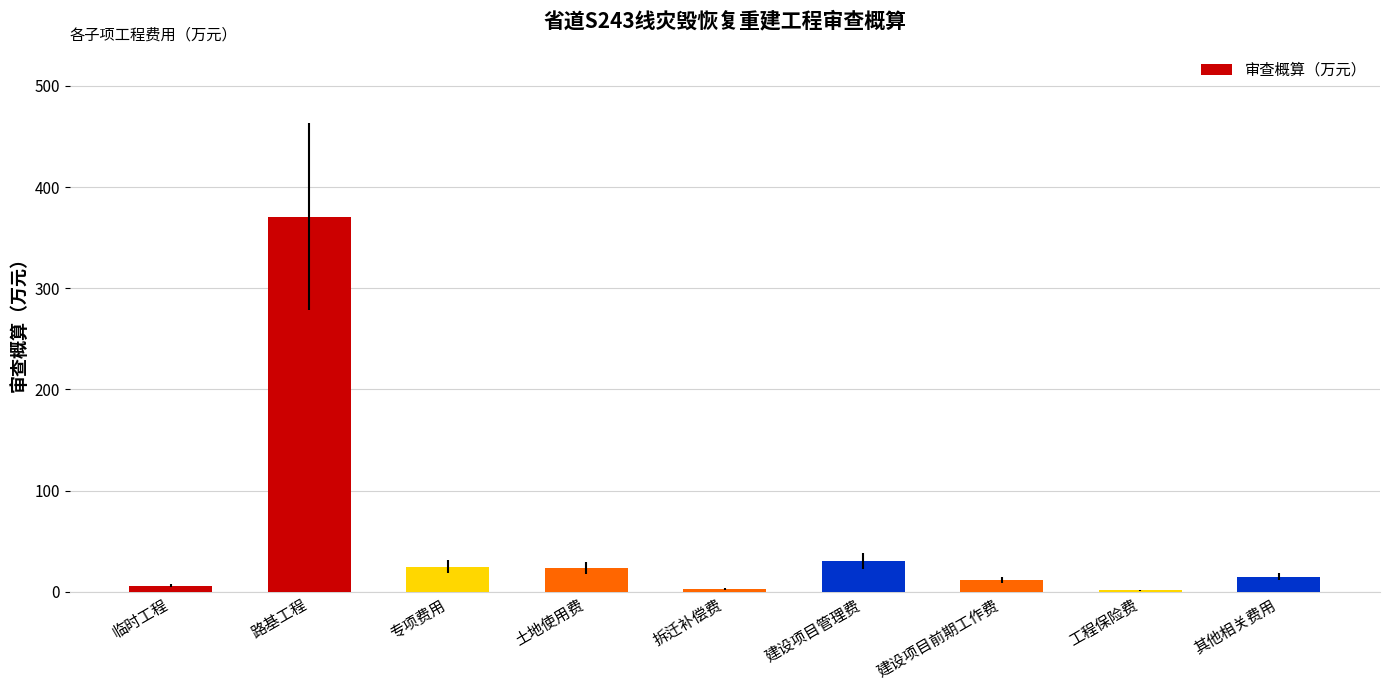

Approximately how many times larger is the value at 建设项目前期工作费 compared to 其他相关费用?

0.8